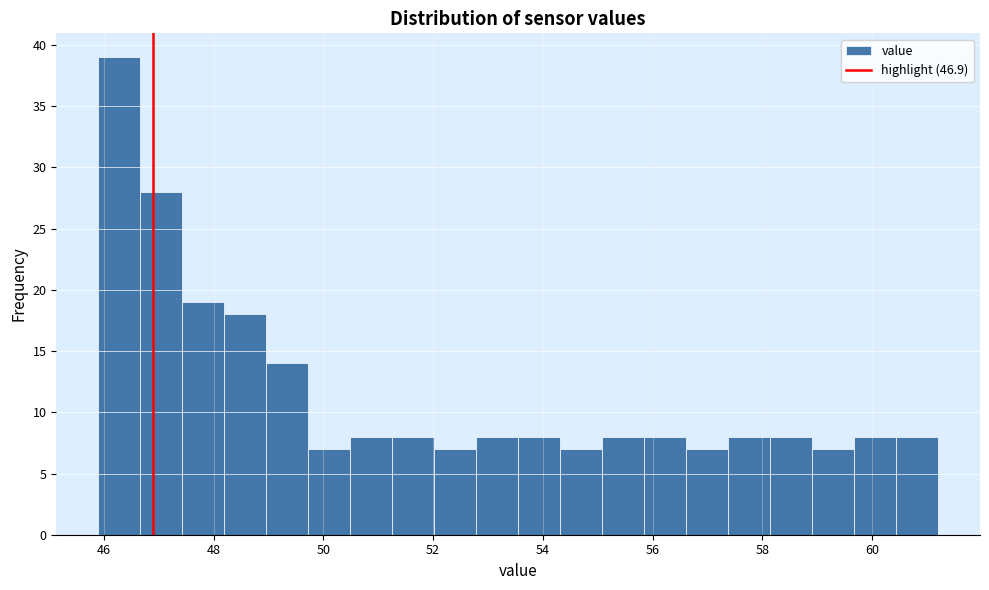

Read against the x-axis, roughly where is the centre of the tallest bar?

46.2